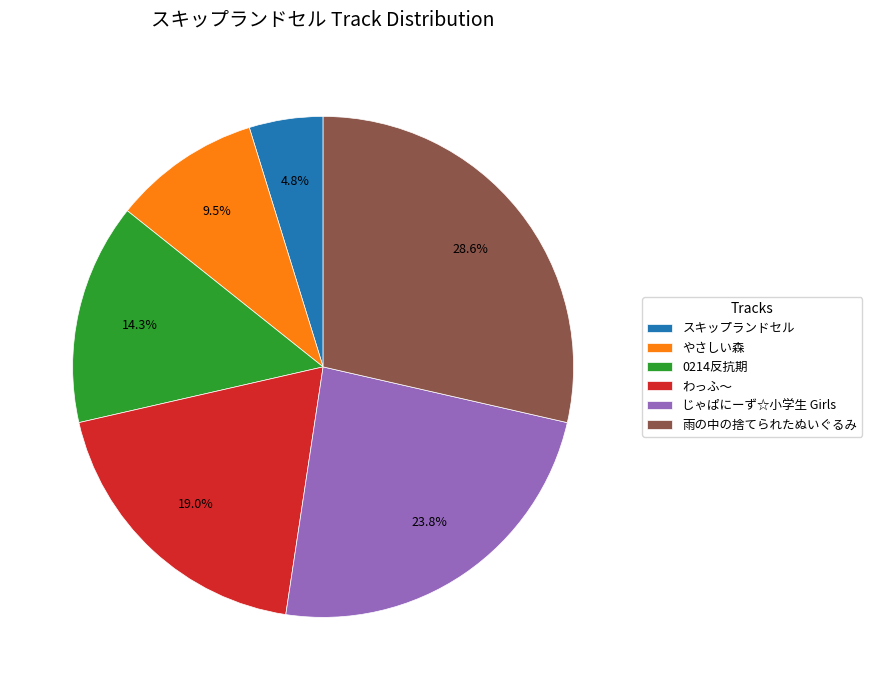

Is the sum of スキップランドセル and 雨の中の捨てられたぬいぐるみ greater than half?

No